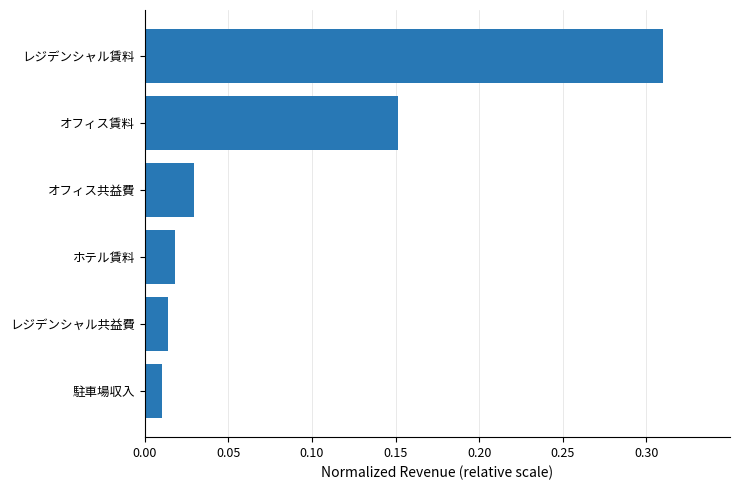

Which has a higher value, オフィス賃料 or レジデンシャル賃料?

レジデンシャル賃料